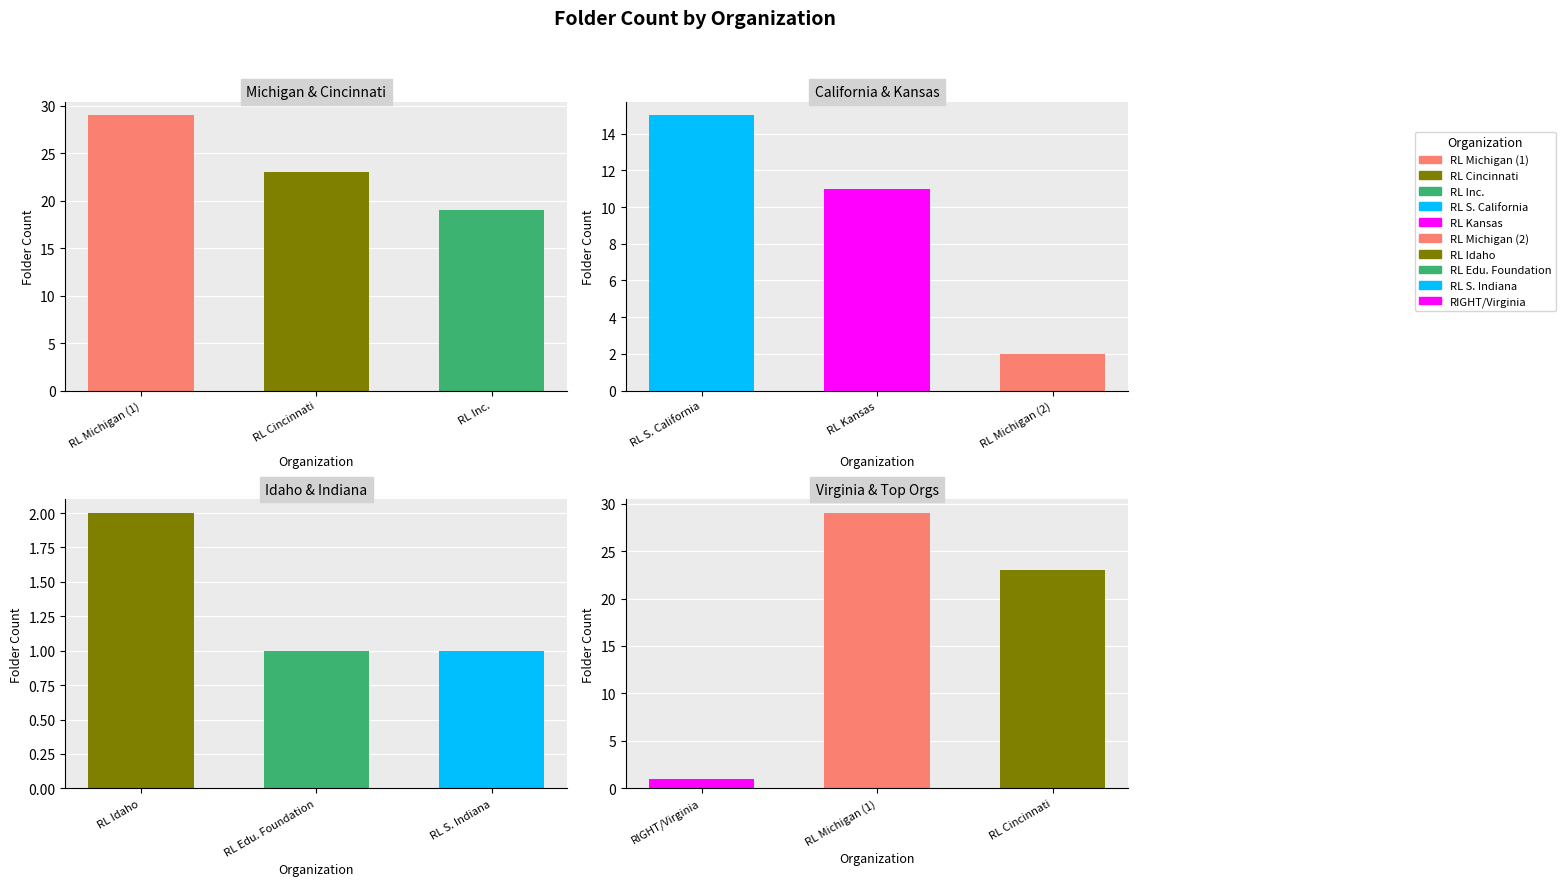

What position from the right is Right to Life of Southern Indiana?

2